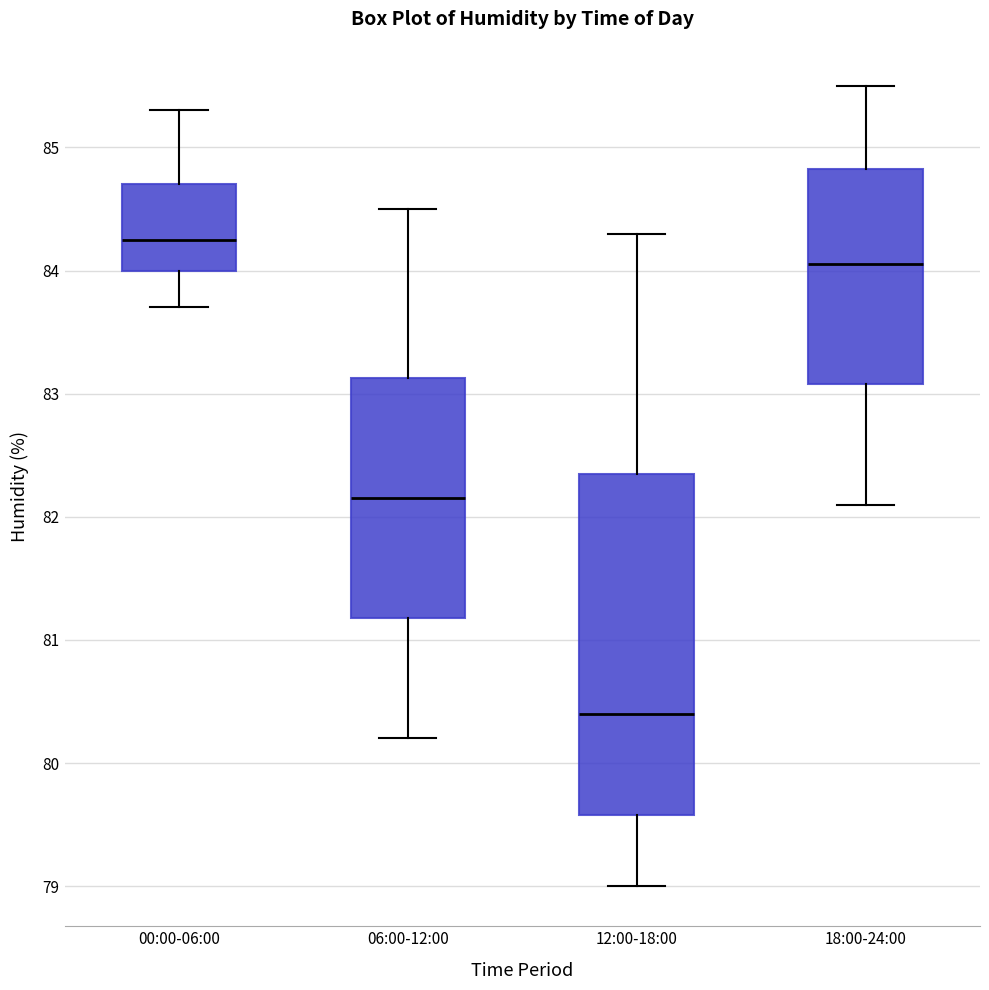

Reading left to right, read every box against the y-axis: the position of its median line, the range the box covers, and the ends of its whiskers. The values are not printed on the chart, so give them approximately, as read against the axis.

00:00-06:00: median 84.3, box 84.0 to 84.7, whiskers 83.7 to 85.3
06:00-12:00: median 82.2, box 81.2 to 83.1, whiskers 80.2 to 84.5
12:00-18:00: median 80.4, box 79.6 to 82.4, whiskers 79.0 to 84.3
18:00-24:00: median 84.1, box 83.1 to 84.8, whiskers 82.1 to 85.5